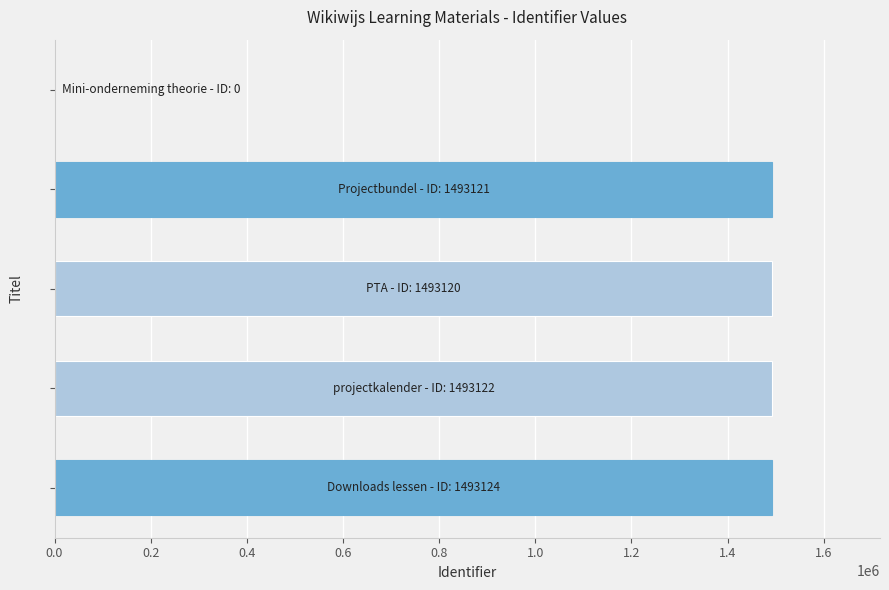

Are the bars horizontal?

Yes